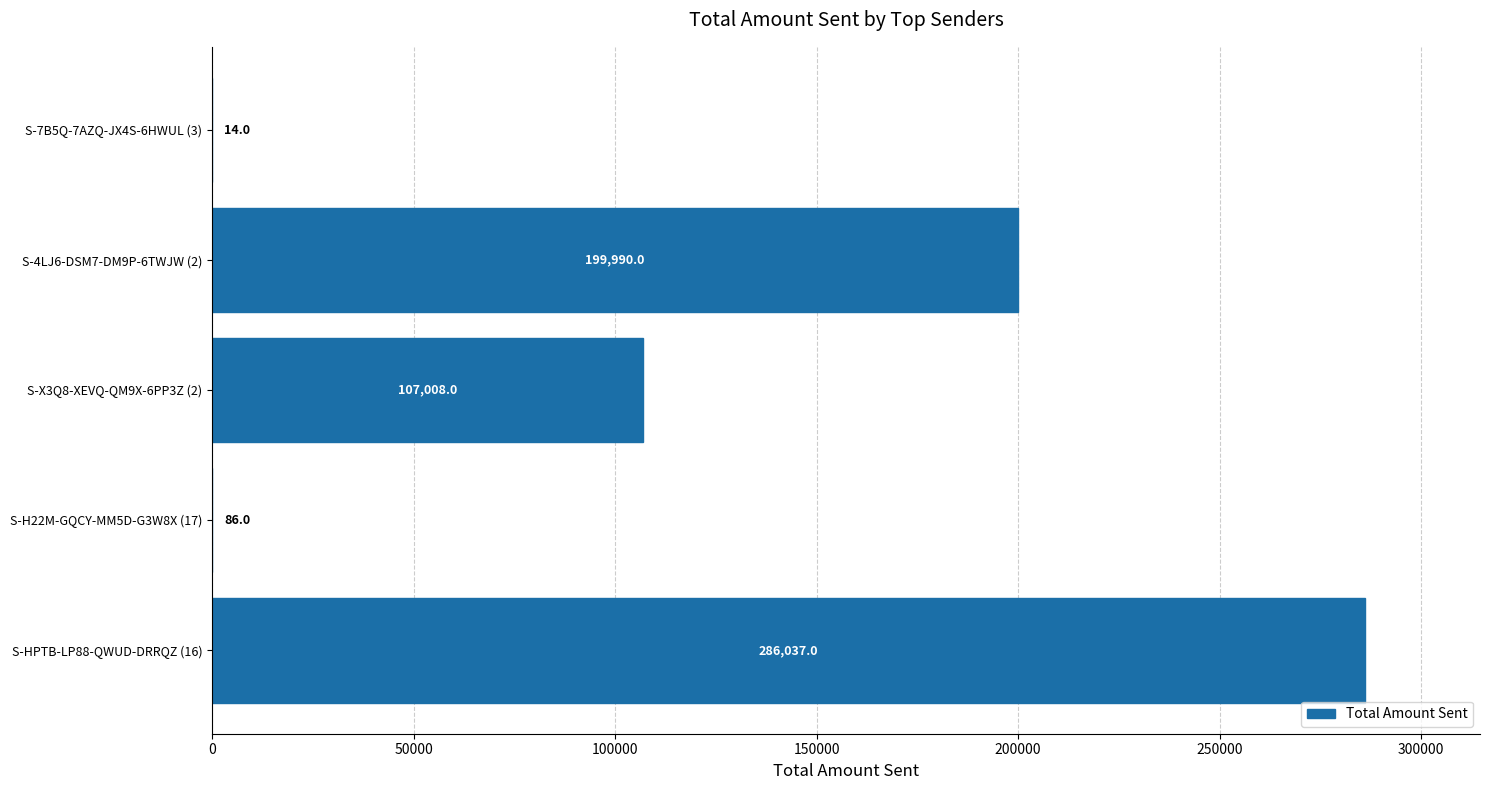

The chart shows a value of 488962 at S-HPTB-LP88-QWUD-DRRQZ (16). True or false?

False